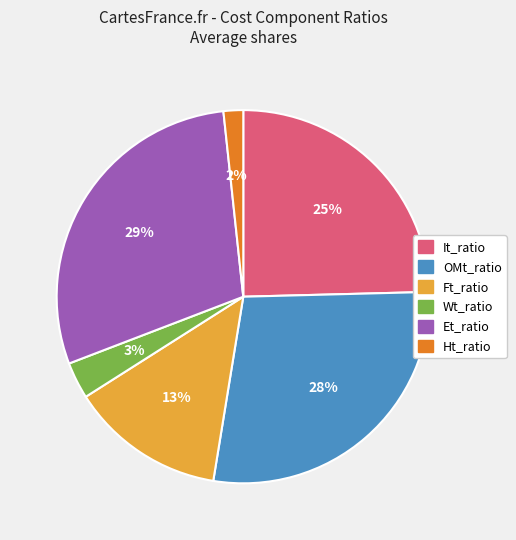

The Wt_ratio slice represents 8% of the pie. True or false?

False